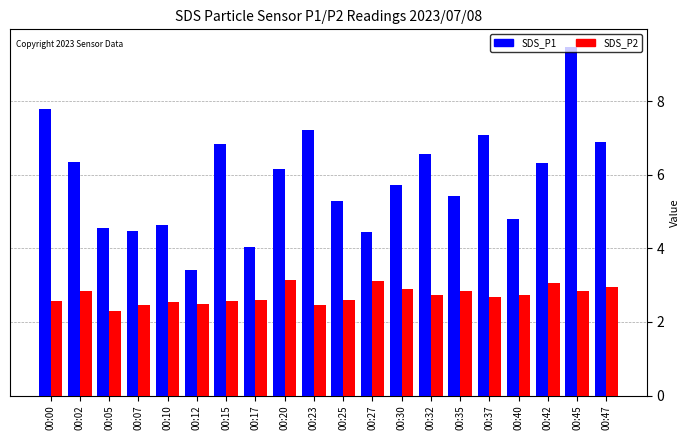

Which series has the largest total across all categories?

SDS_P1